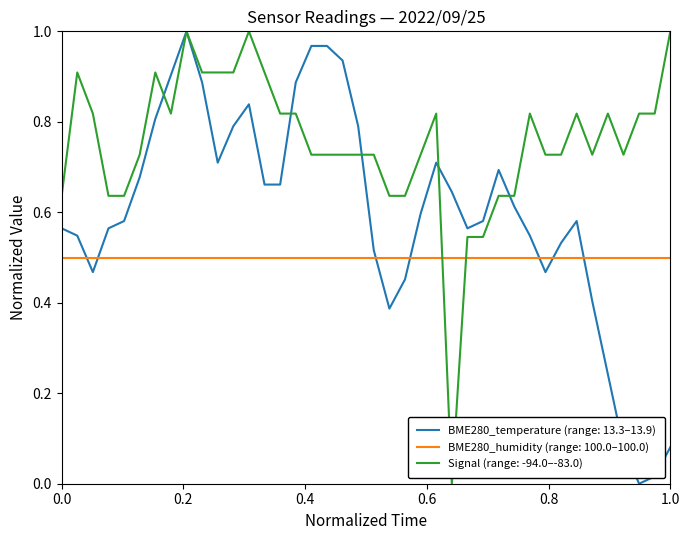

After their last crossing, which series has the higher values: BME280_temperature (range: 13.3–13.9) or BME280_humidity (range: 100.0–100.0)?

BME280_humidity (range: 100.0–100.0)